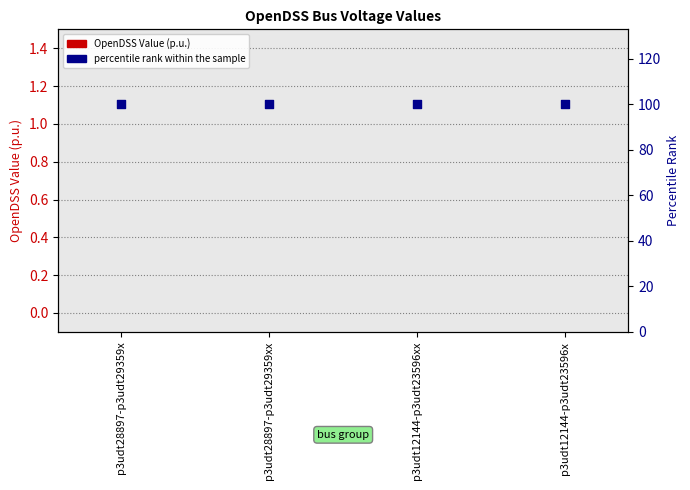

At how many categories does at least one series exceed 56?

4